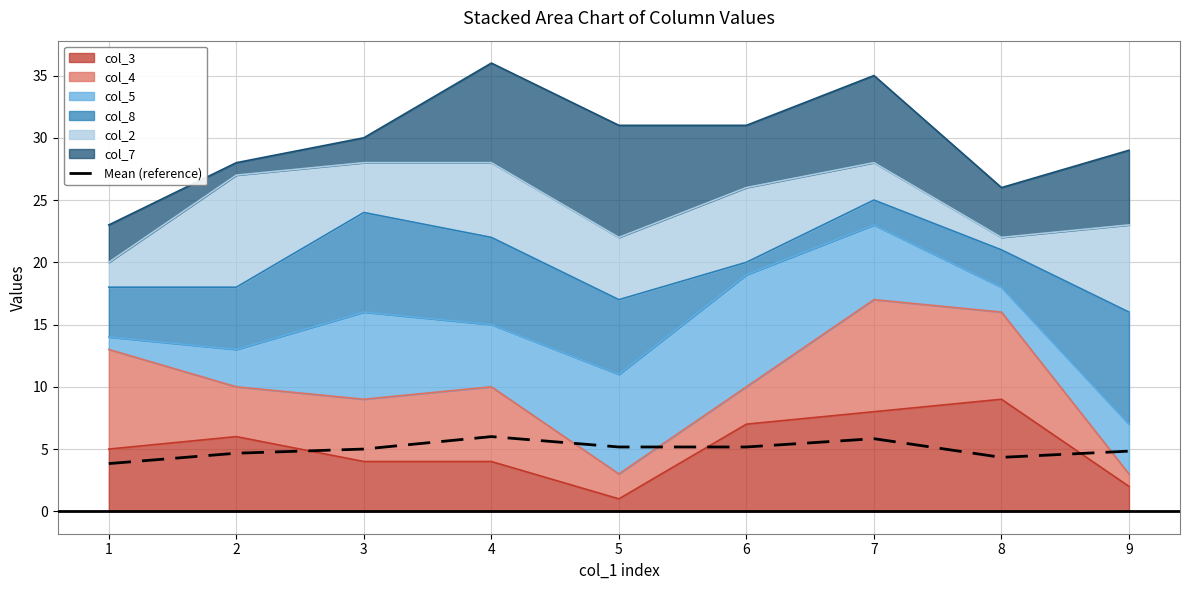

What is the maximum value shown in the chart?

6.0